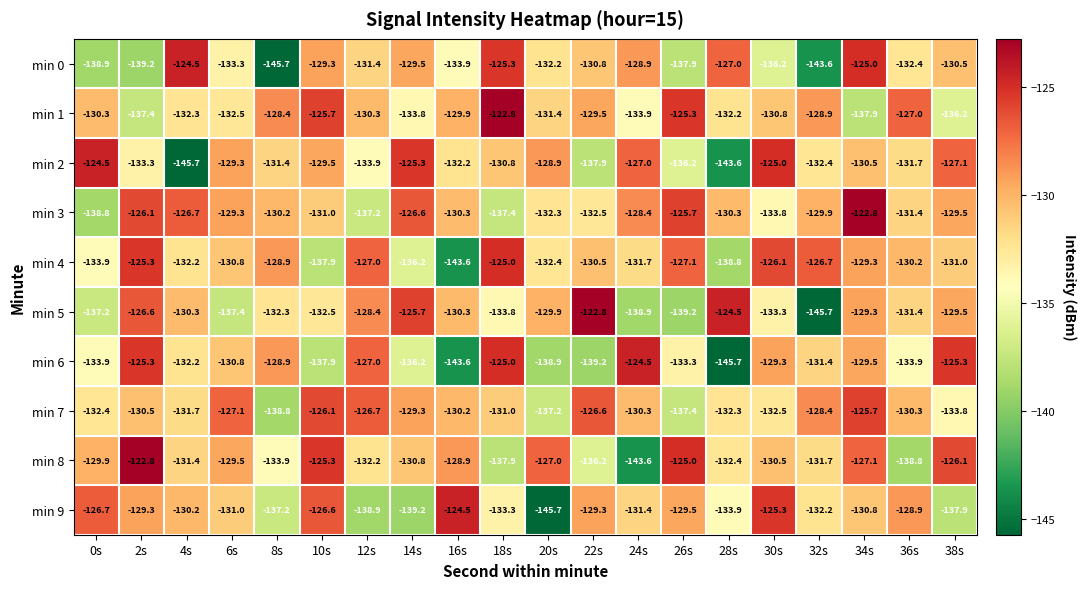

At which label does min 7 first exceed -130?

6s